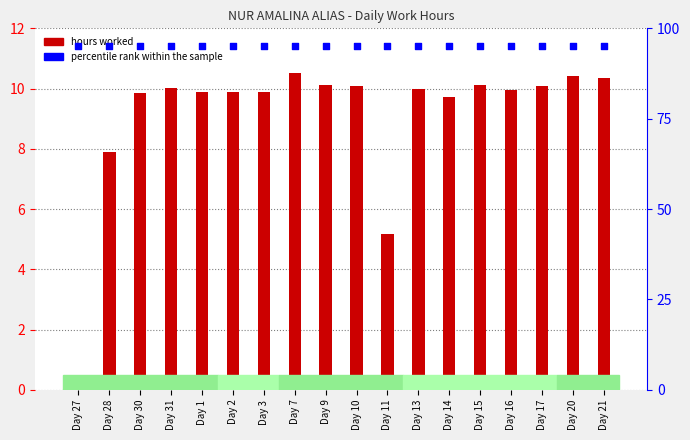

Is the value of percentile rank within the sample at Day 16 greater than the value of Low (hours worked) at Day 21?

Yes